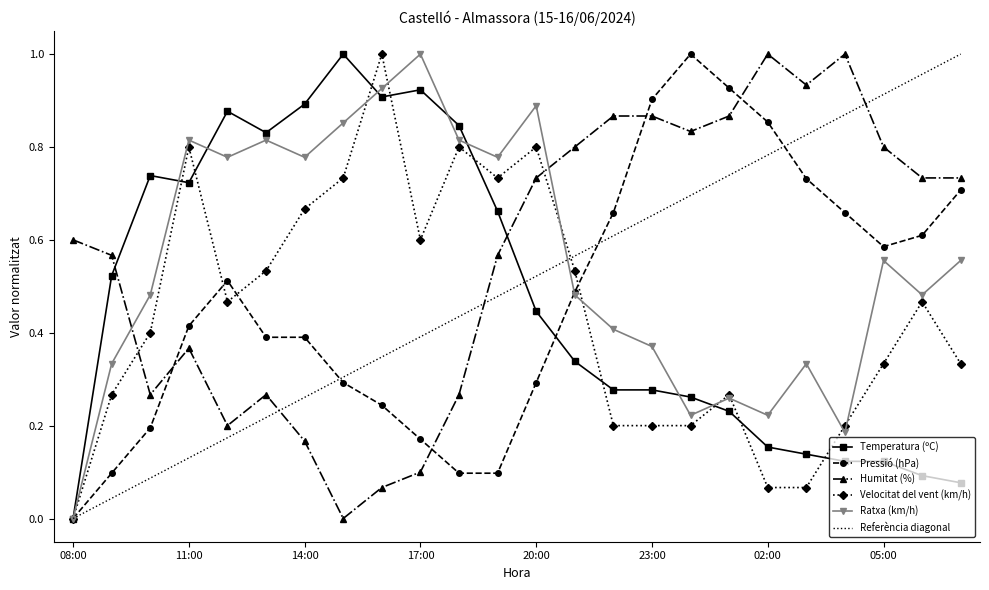

Reading right to left, transcribe all the data shown in this chart.

Temperatura (ºC): 0.1	0.1	0.1	0.1	0.1	0.2	0.2	0.3	0.3	0.3	0.3	0.4	0.7	0.8	0.9	0.9	1.0	0.9	0.8	0.9	0.7	0.7	0.5	0.0
Pressió (hPa): 0.7	0.6	0.6	0.7	0.7	0.9	0.9	1.0	0.9	0.7	0.5	0.3	0.1	0.1	0.2	0.2	0.3	0.4	0.4	0.5	0.4	0.2	0.1	0.0
Humitat (%): 0.7	0.7	0.8	1.0	0.9	1.0	0.9	0.8	0.9	0.9	0.8	0.7	0.6	0.3	0.1	0.1	0.0	0.2	0.3	0.2	0.4	0.3	0.6	0.6
Velocitat del vent (km/h): 0.3	0.5	0.3	0.2	0.1	0.1	0.3	0.2	0.2	0.2	0.5	0.8	0.7	0.8	0.6	1.0	0.7	0.7	0.5	0.5	0.8	0.4	0.3	0.0
Ratxa (km/h): 0.6	0.5	0.6	0.2	0.3	0.2	0.3	0.2	0.4	0.4	0.5	0.9	0.8	0.8	1.0	0.9	0.9	0.8	0.8	0.8	0.8	0.5	0.3	0.0